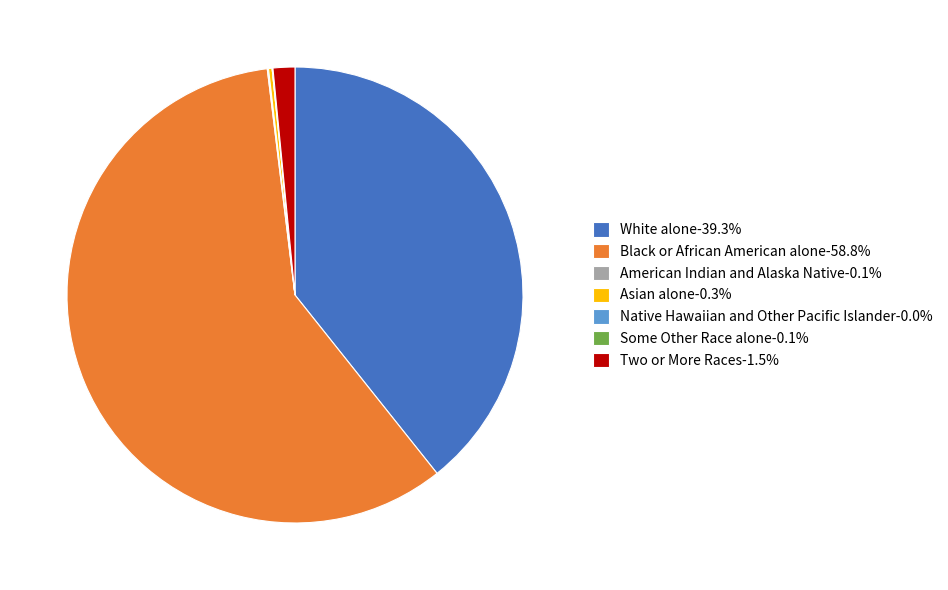

Does Black or African American alone-58.8% account for over 50% of the chart?

Yes